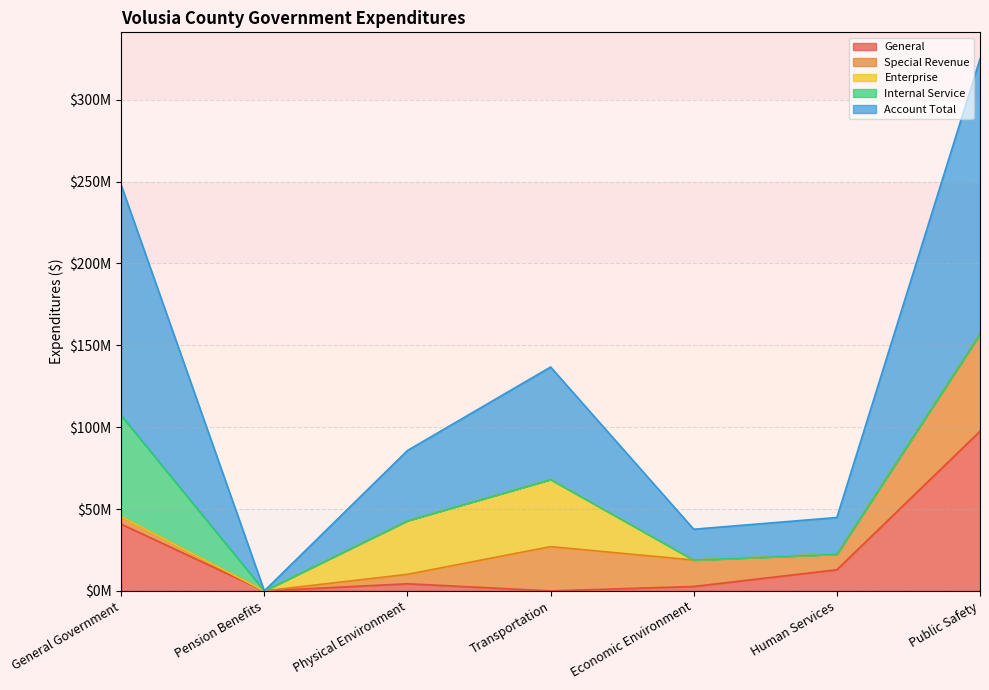

How many distinct data groups are displayed?

5